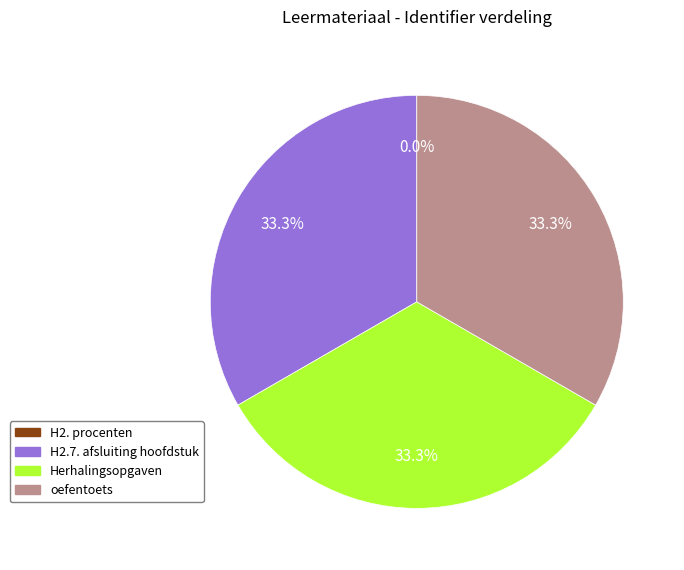

To the nearest percent, what is the difference between the largest and smallest slice percentages?

33%